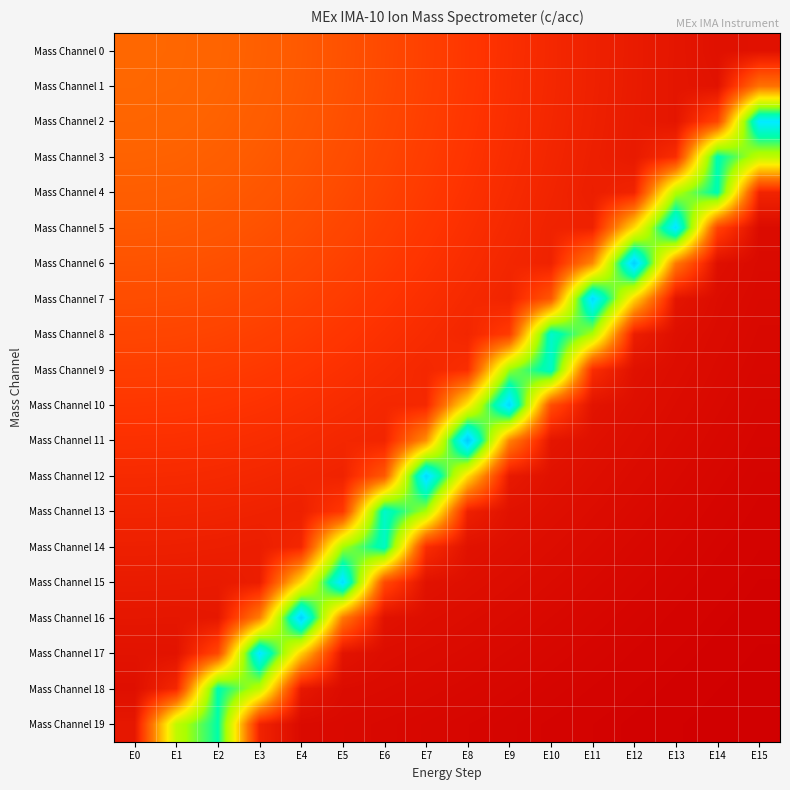

What is the total value across all series at E2?

538.6